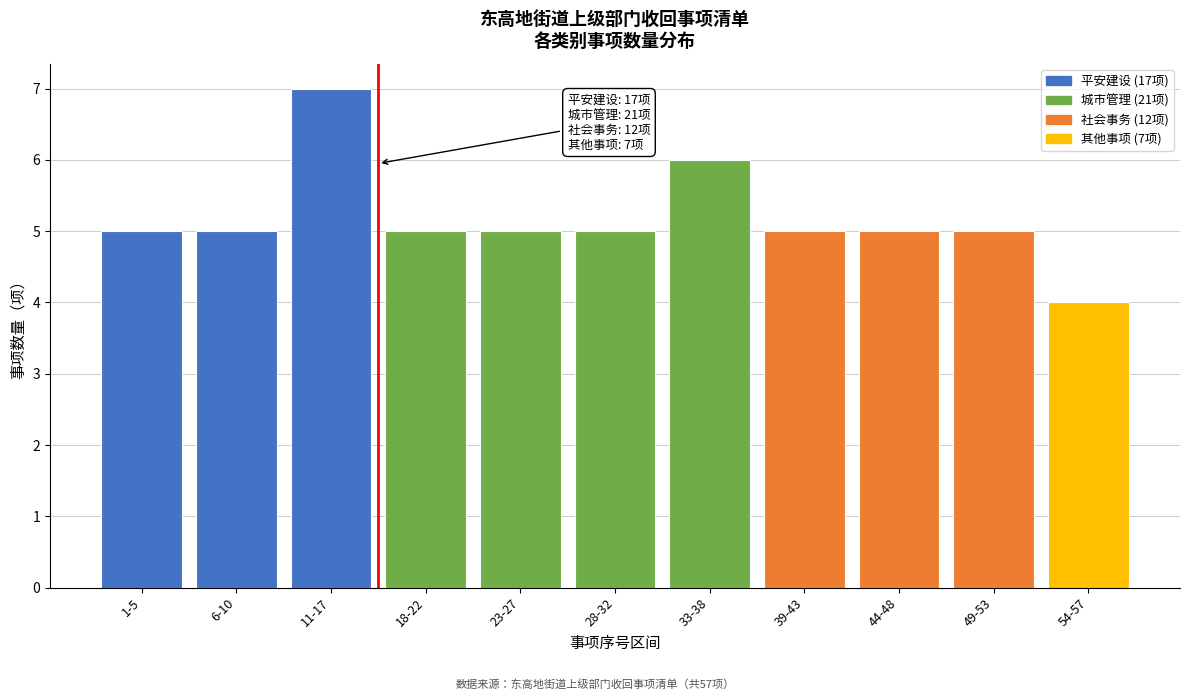

Reading left to right, extract all data points from this chart.

5	5	7	5	5	5	6	5	5	5	4